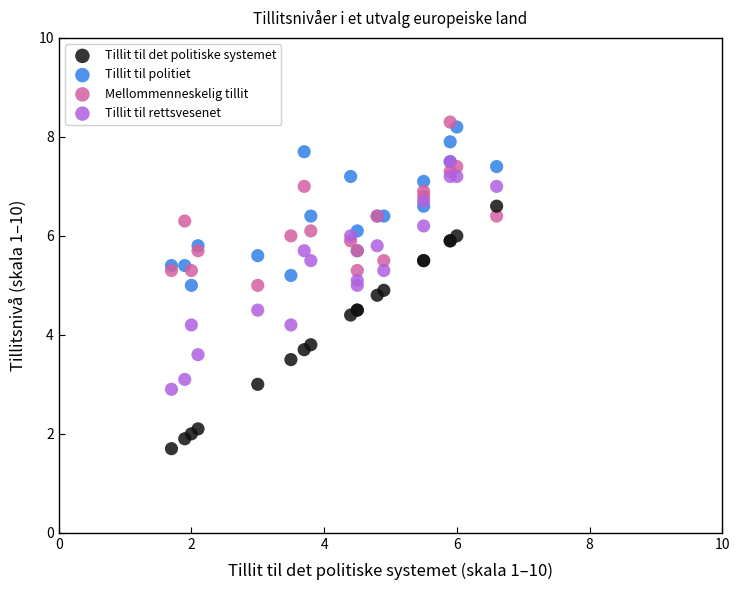

Which series contains the highest Y value?

Mellommenneskelig tillit